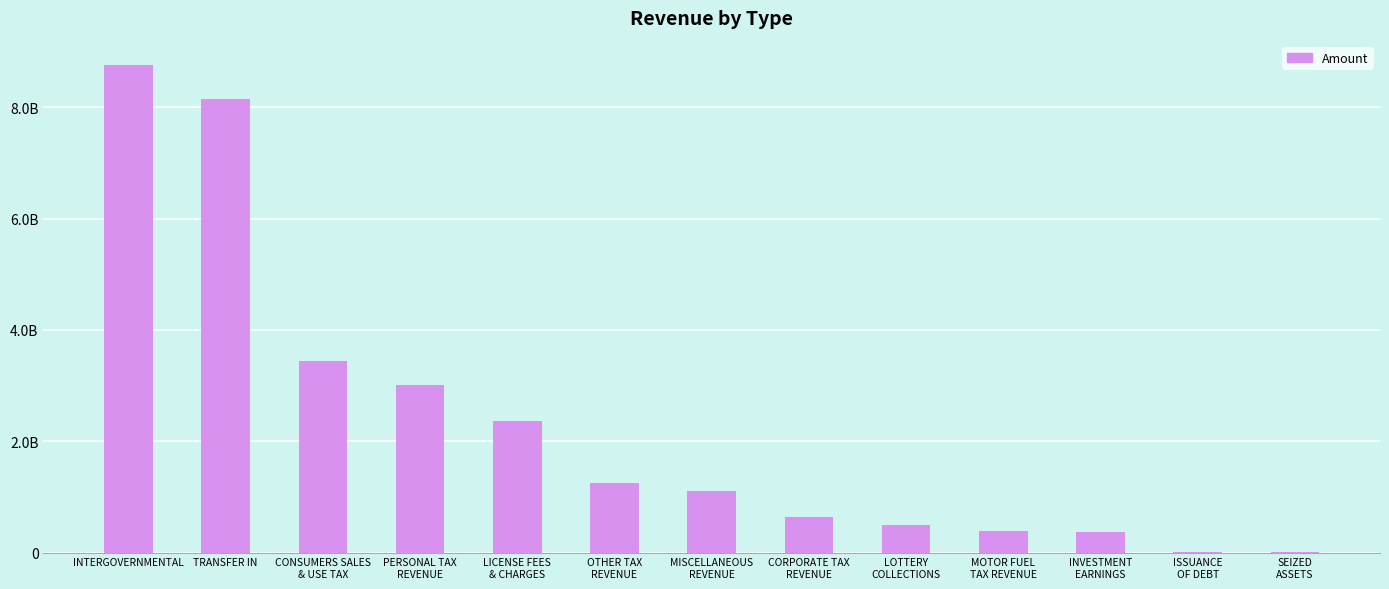

Are the bars horizontal?

No